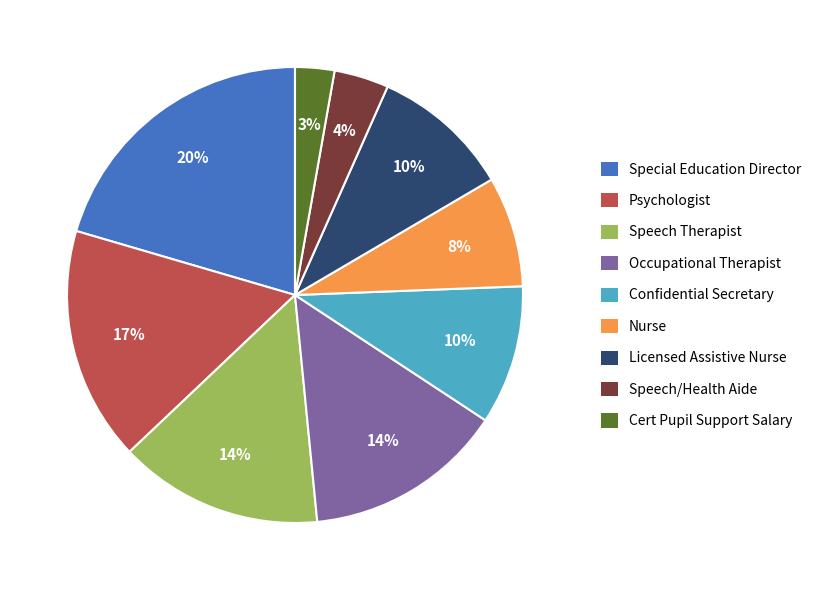

Which has a higher value, Occupational Therapist or Nurse?

Occupational Therapist